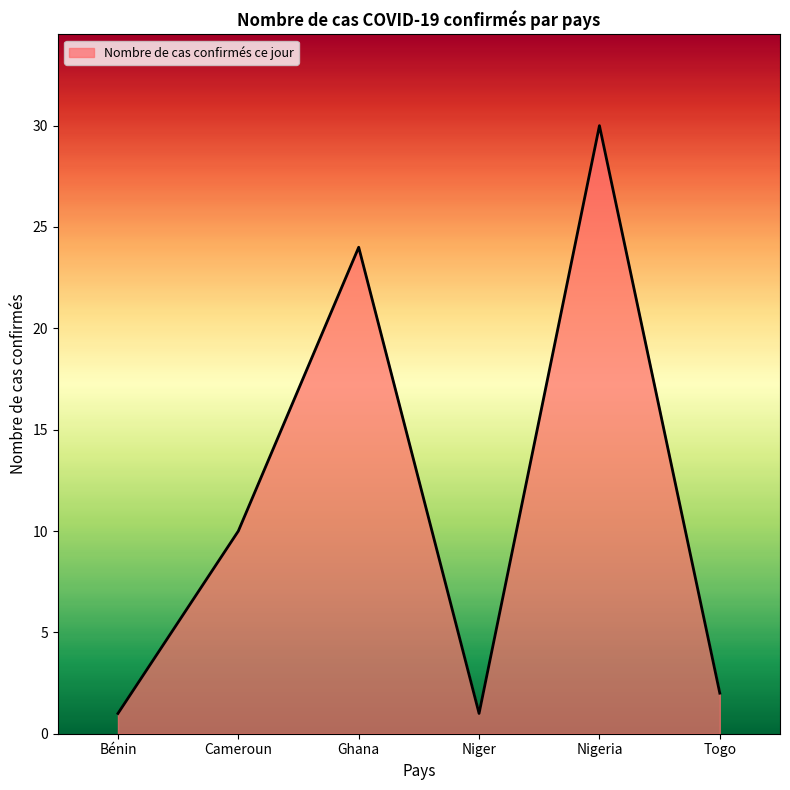

Reading left to right, transcribe all the data shown in this chart.

1	10	24	1	30	2